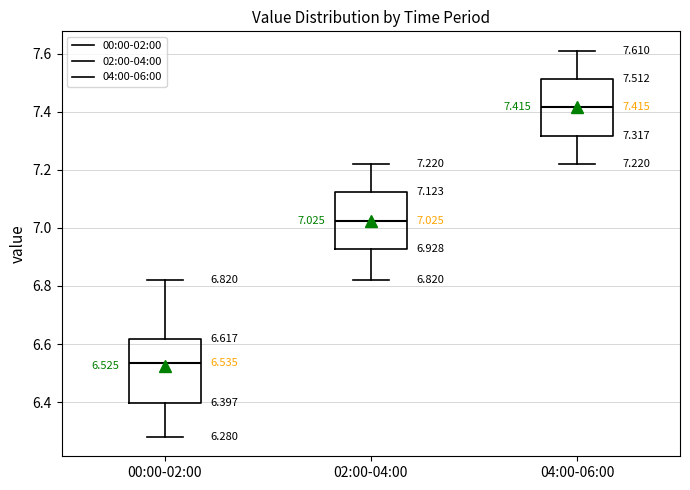

Comparing the boxes themselves (not the whiskers), which one is the tallest?

00:00-02:00